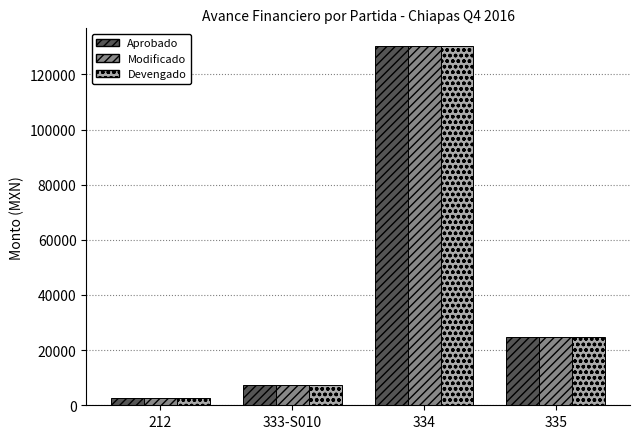

True or false: Devengado has a value of 209906.6 at 334.

False